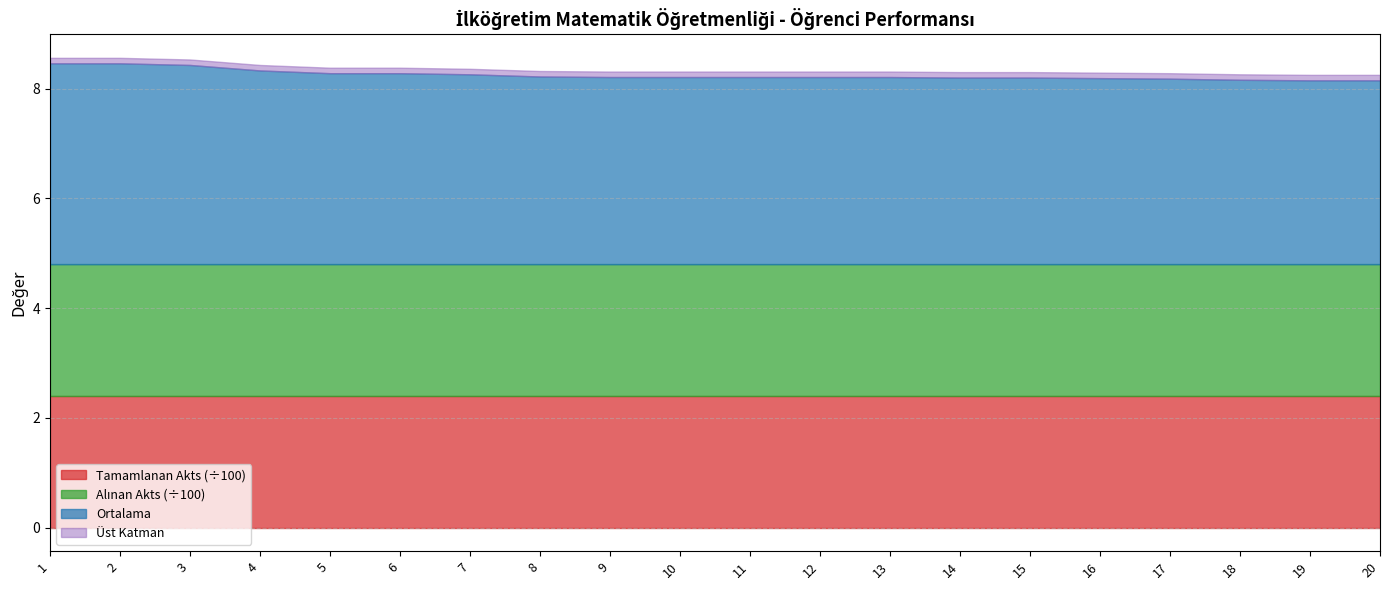

Is the value of Tamamlanan Akts (÷100) at 3 greater than the value of Ortalama at 18?

No